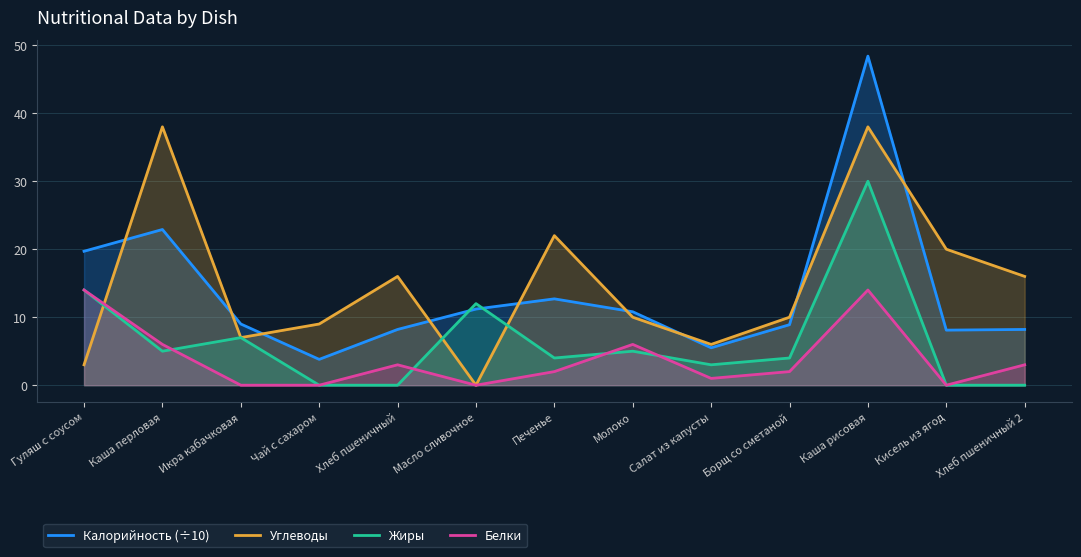

Which series has the largest range (max minus min)?

Калорийность (÷10)